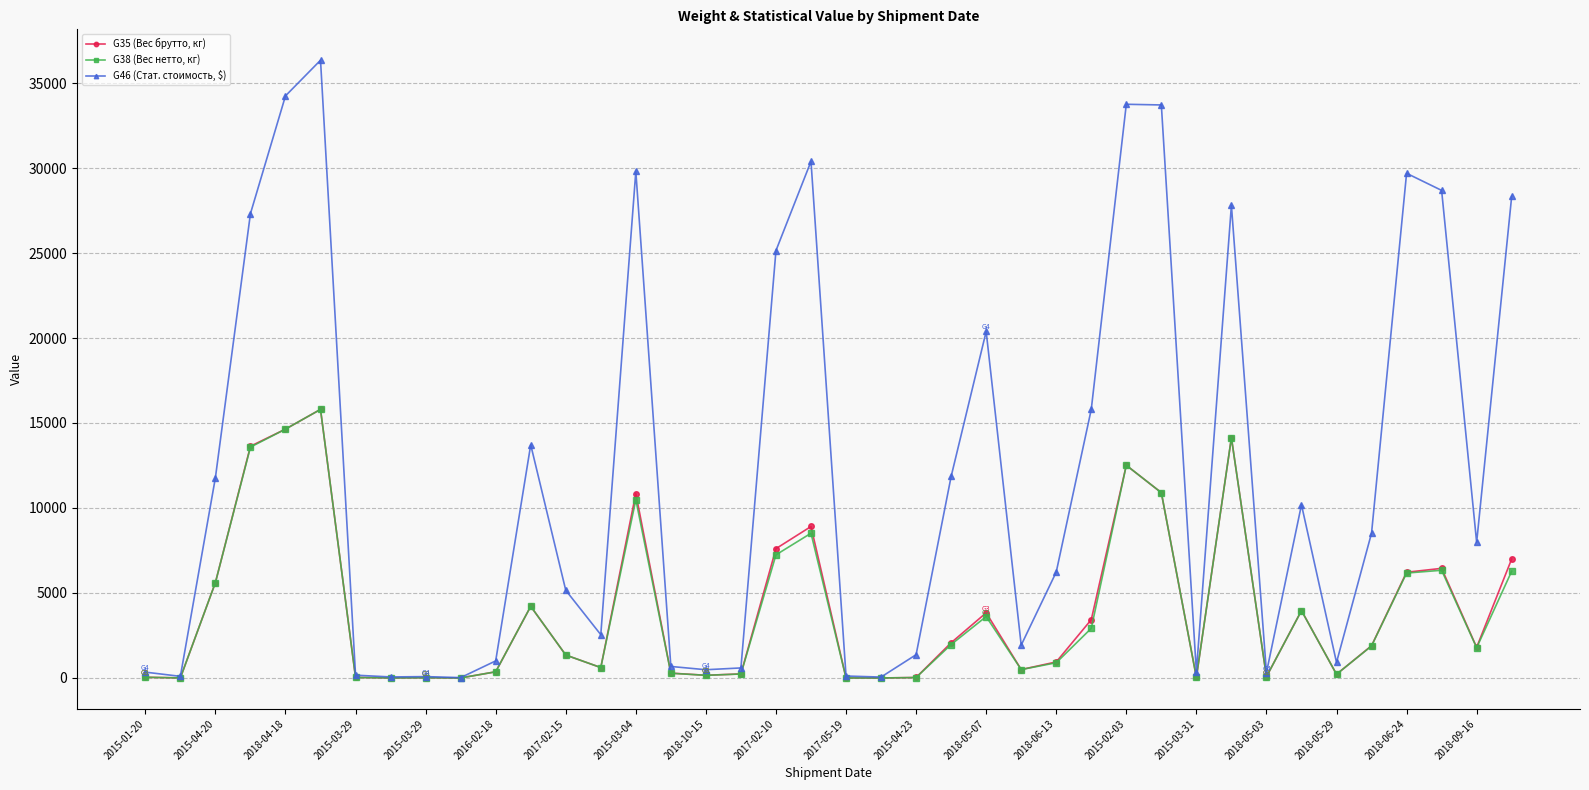

What is the maximum value for G35 (Вес брутто, кг)?

15799.8